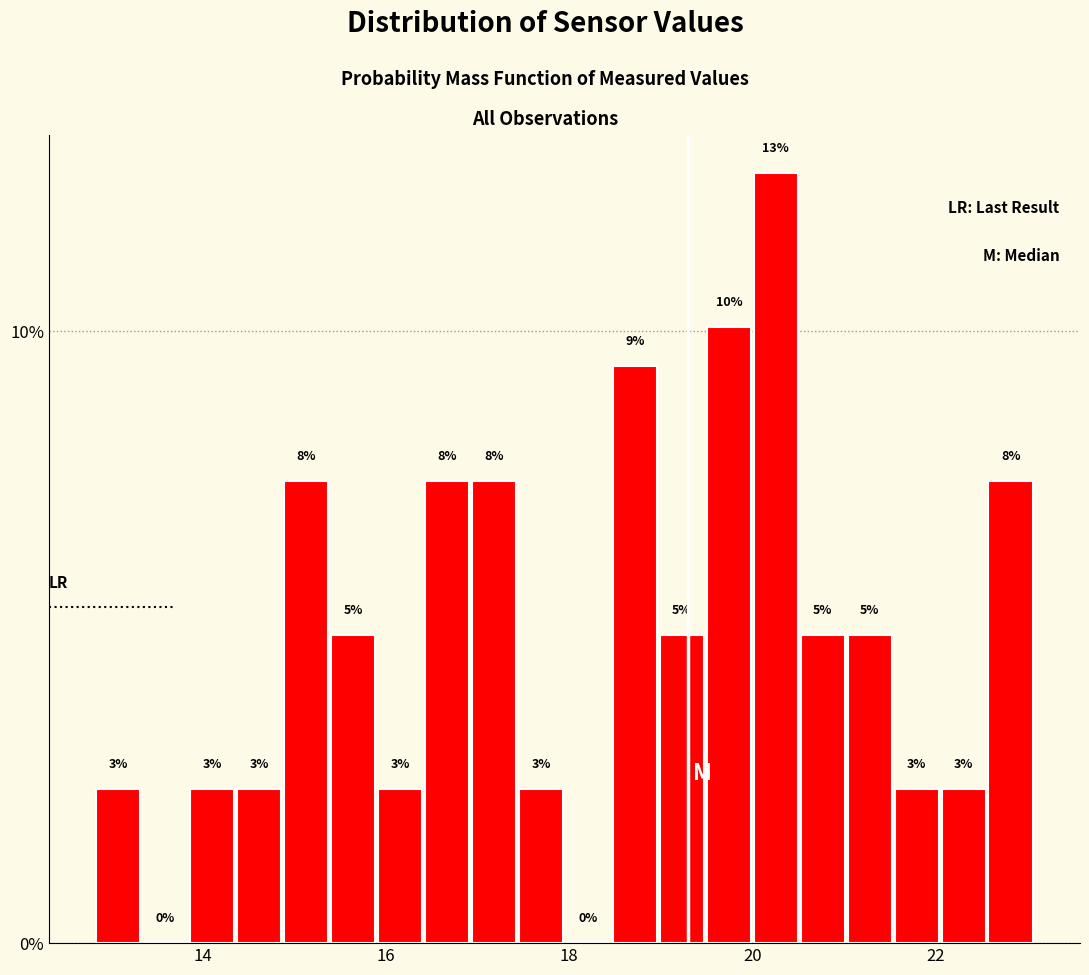

Around what value on the x-axis is the tallest bar? Give the approximate position of its centre, as read against the axis.

20.2